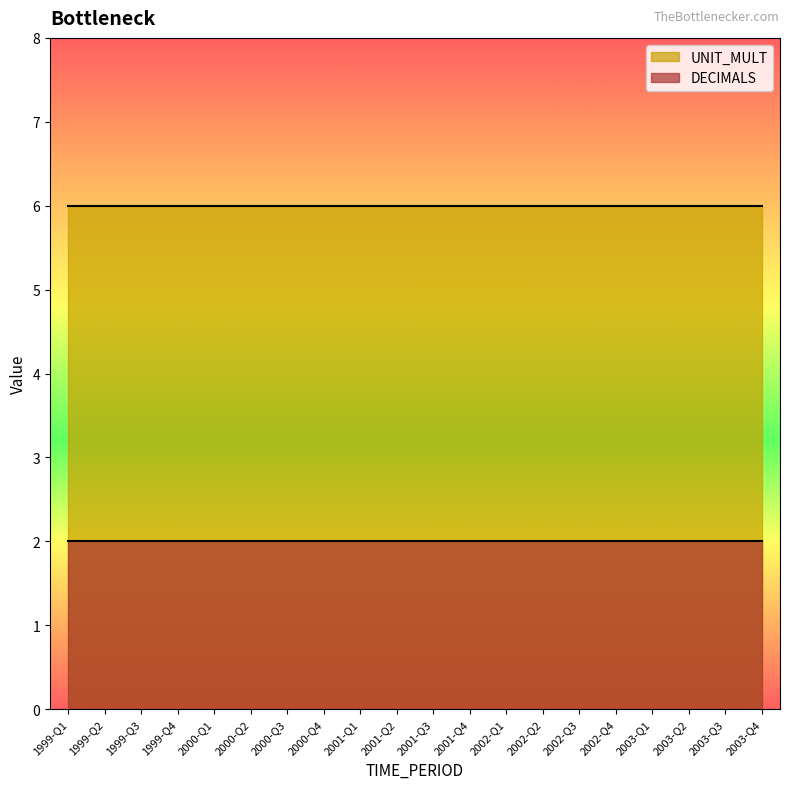

True or false: UNIT_MULT and DECIMALS cross at least once.

False